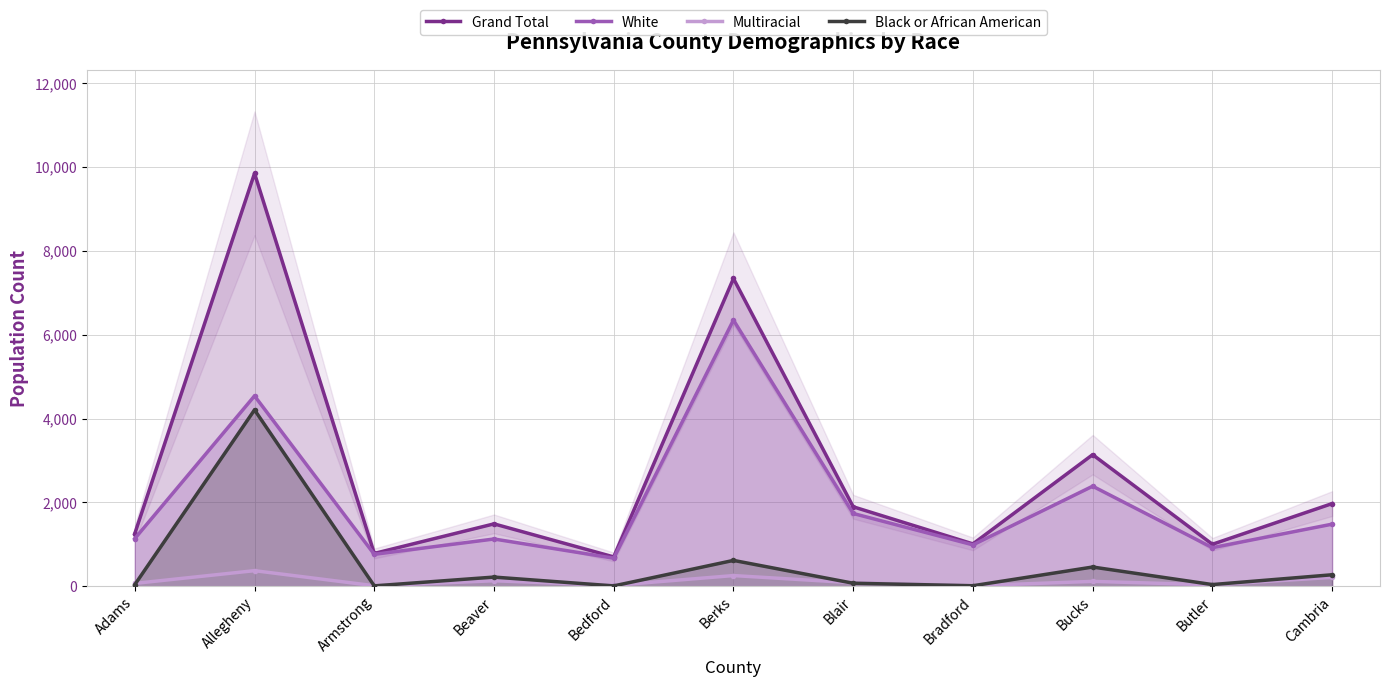

What is the difference between the second highest and minimum values in the Multiracial series?

243